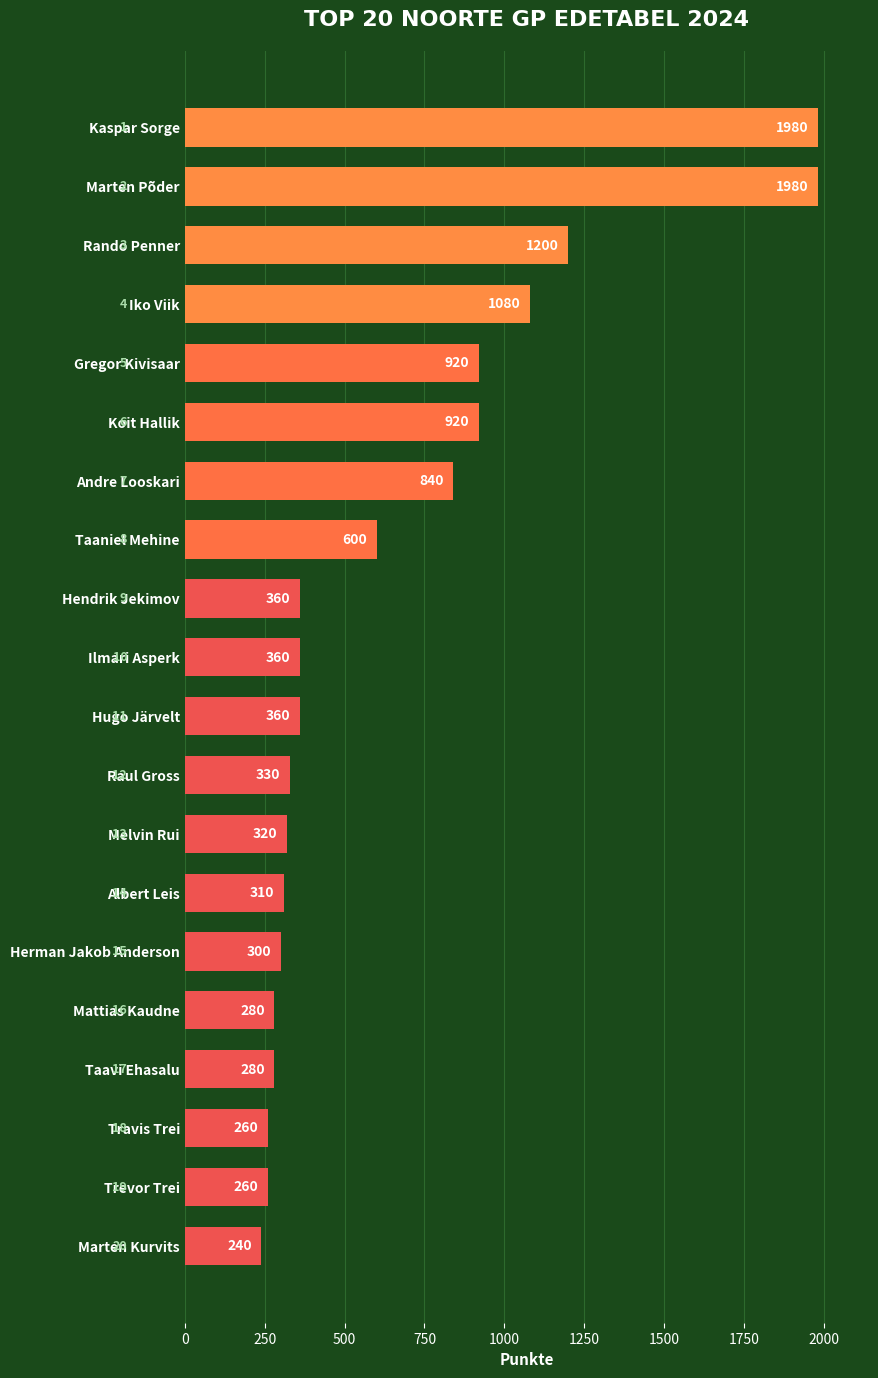

Reading top to bottom, transcribe all the data shown in this chart.

1980	1980	1200	1080	920	920	840	600	360	360	360	330	320	310	300	280	280	260	260	240